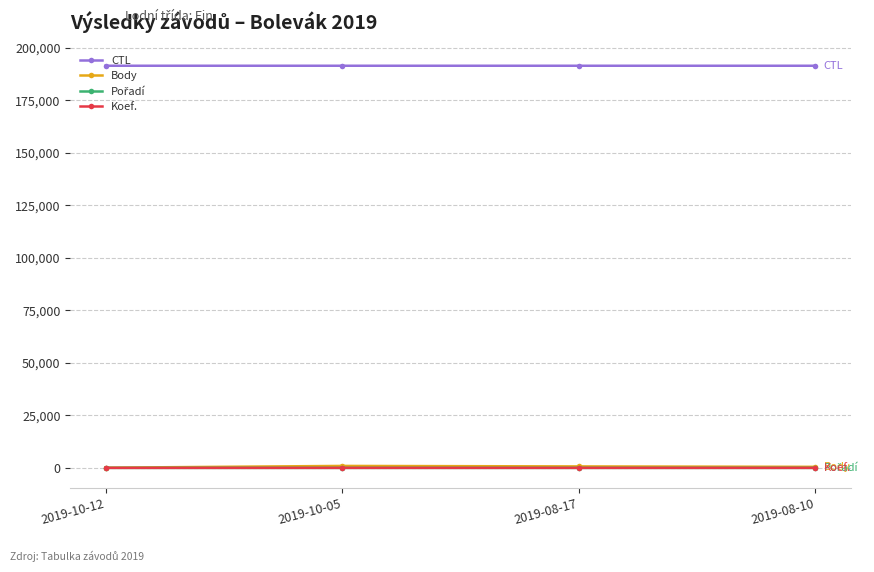

True or false: Body has more than 0 interior local peaks.

True